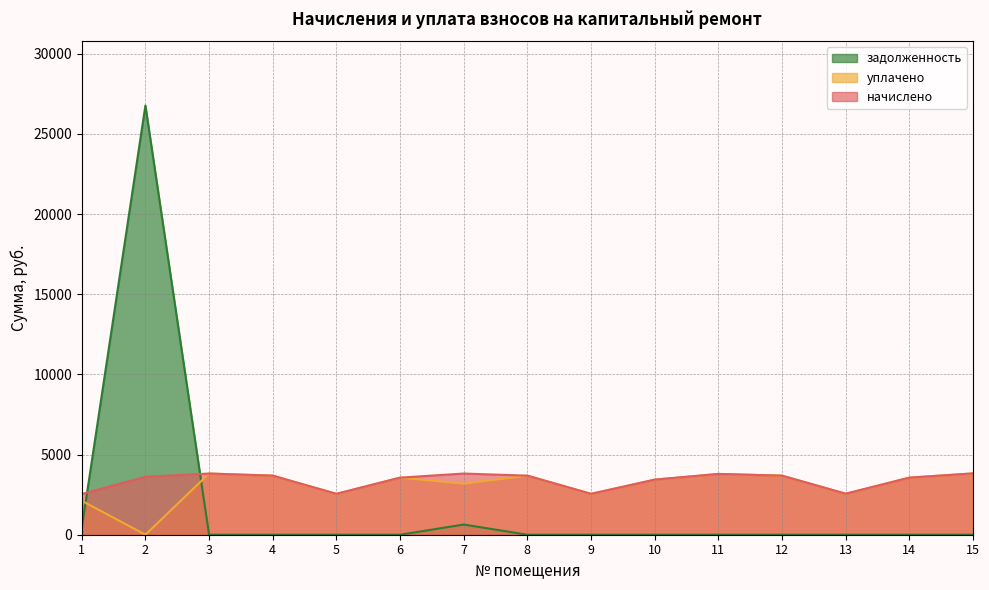

Between which two adjacent categories do задолженность and начислено first intersect?

1 and 2